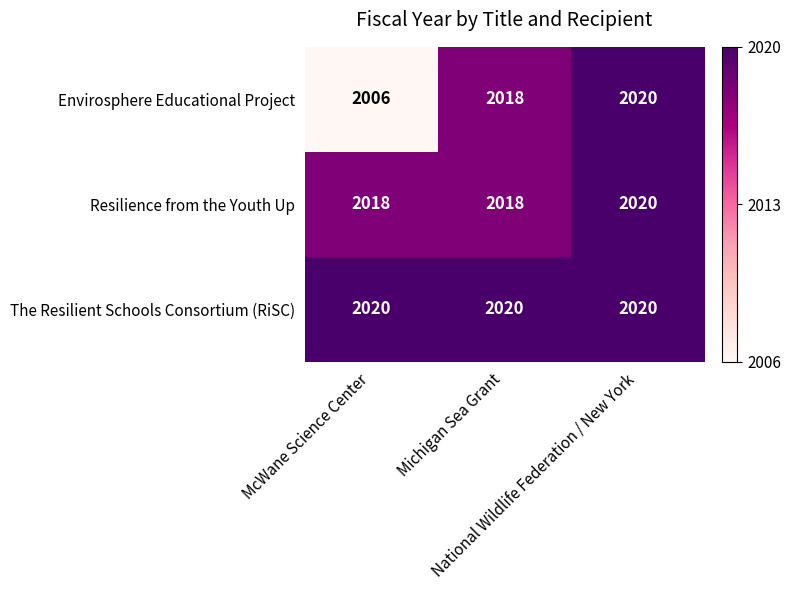

List the series in order of their overall mean, highest first.

The Resilient Schools Consortium (RiSC), Resilience from the Youth Up, Envirosphere Educational Project